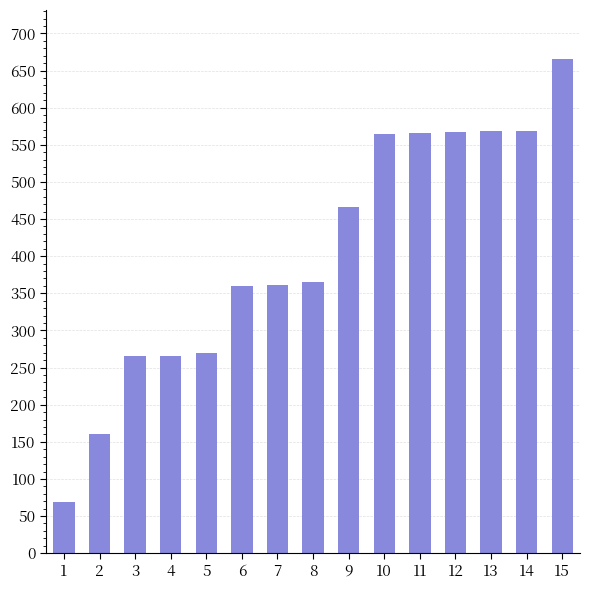

What is the value of the 13th bar from the left?

568